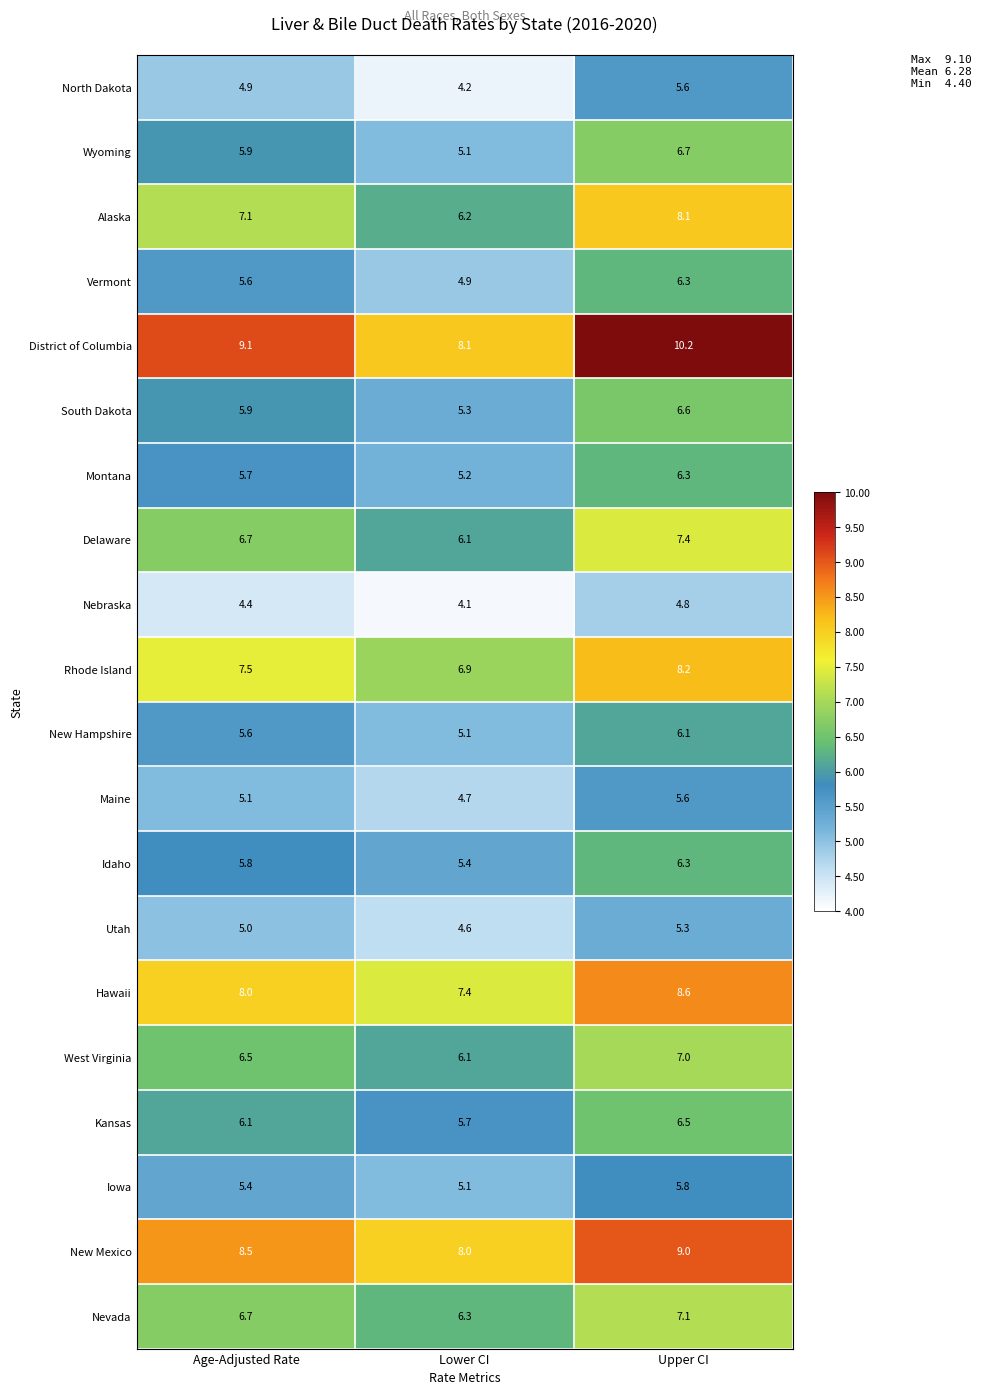

Which category has the lowest value across all series?

Lower CI